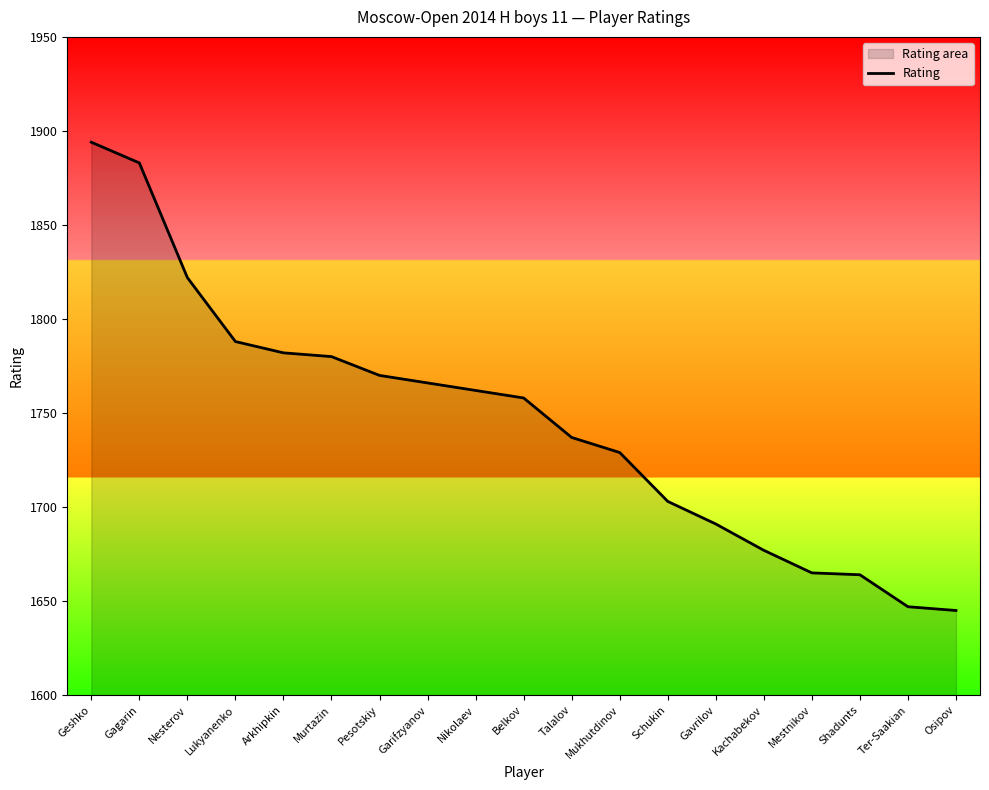

Rank the categories by value from lowest to highest.

Osipov, Ter-Saakian, Shadunts, Mestnikov, Kachabekov, Gavrilov, Schukin, Mukhutdinov, Talalov, Belkov, Nikolaev, Garifzyanov, Pesotskiy, Murtazin, Arkhipkin, Lukyanenko, Nesterov, Gagarin, Geshko